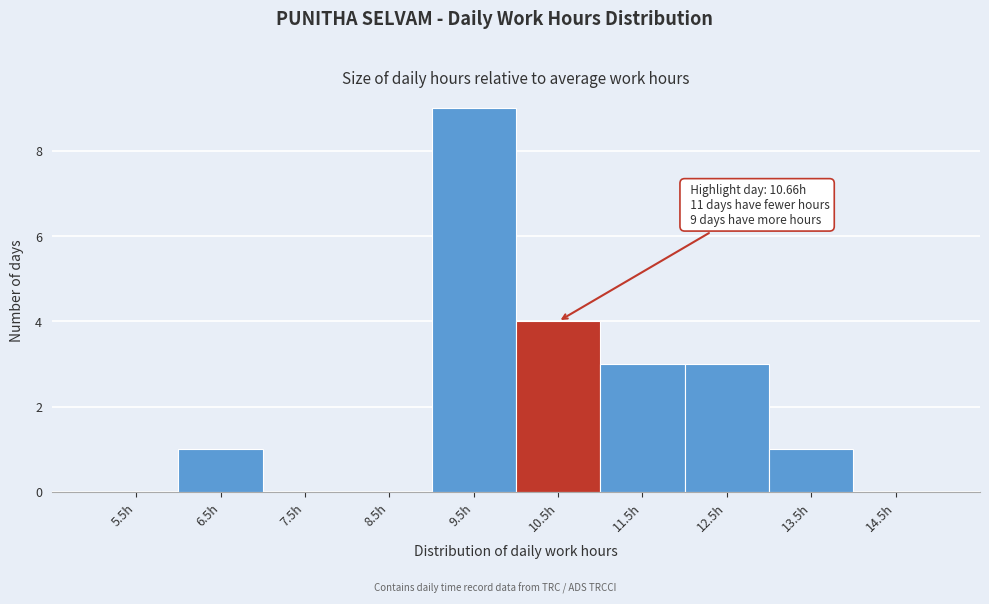

Reading left to right, list all the values displayed in this chart.

5.5h=0	6.5h=1	7.5h=0	8.5h=0	9.5h=9	10.5h=4	11.5h=3	12.5h=3	13.5h=1	14.5h=0